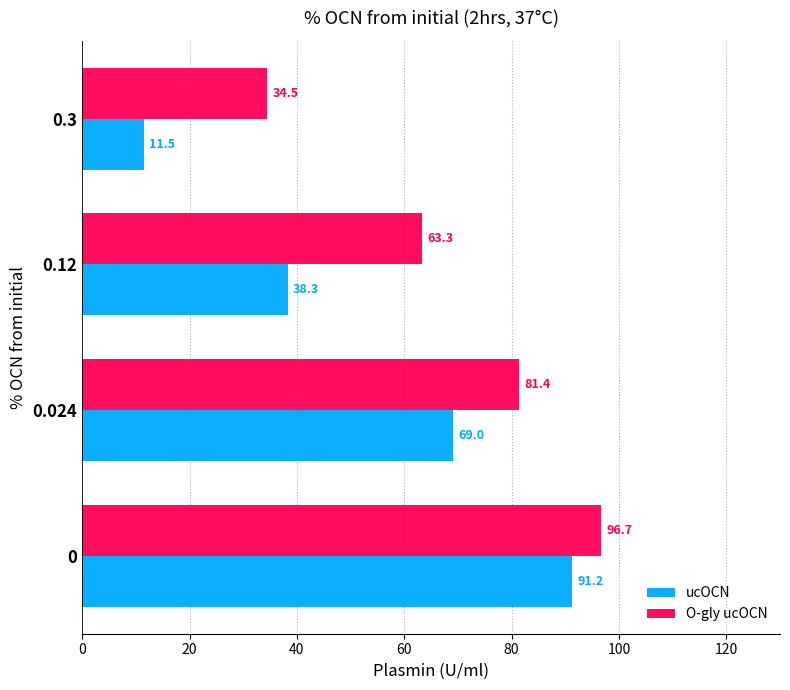

What is the spread (max minus min) of values at 0.3?

23.0